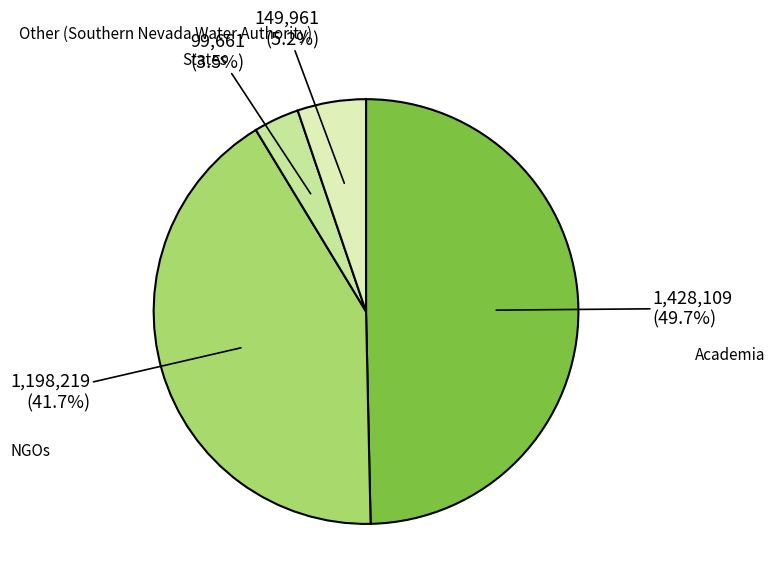

Does any single category account for the majority?

No